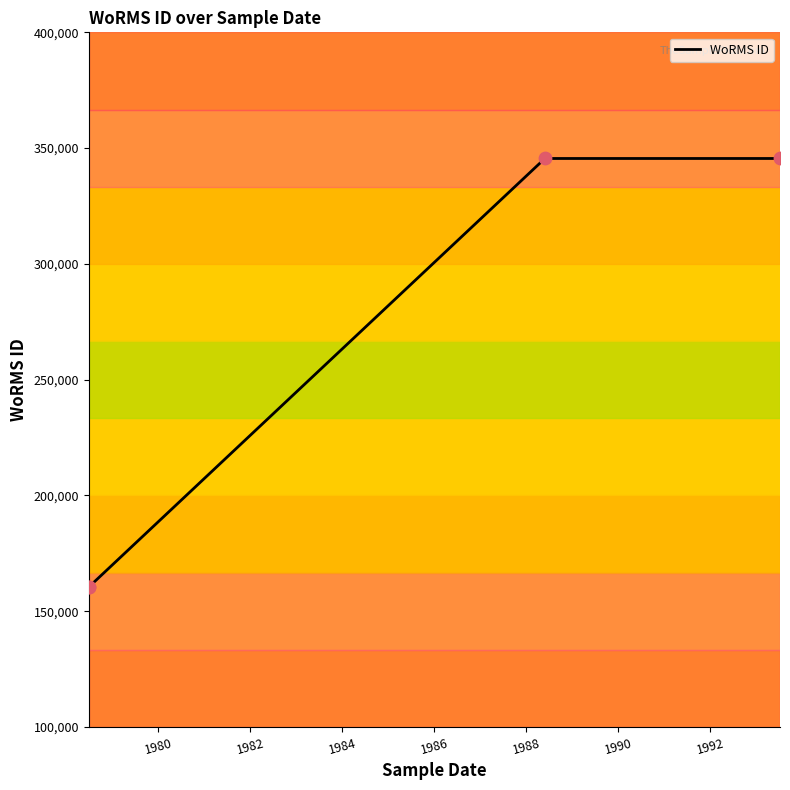

What is the smallest value displayed?

160572